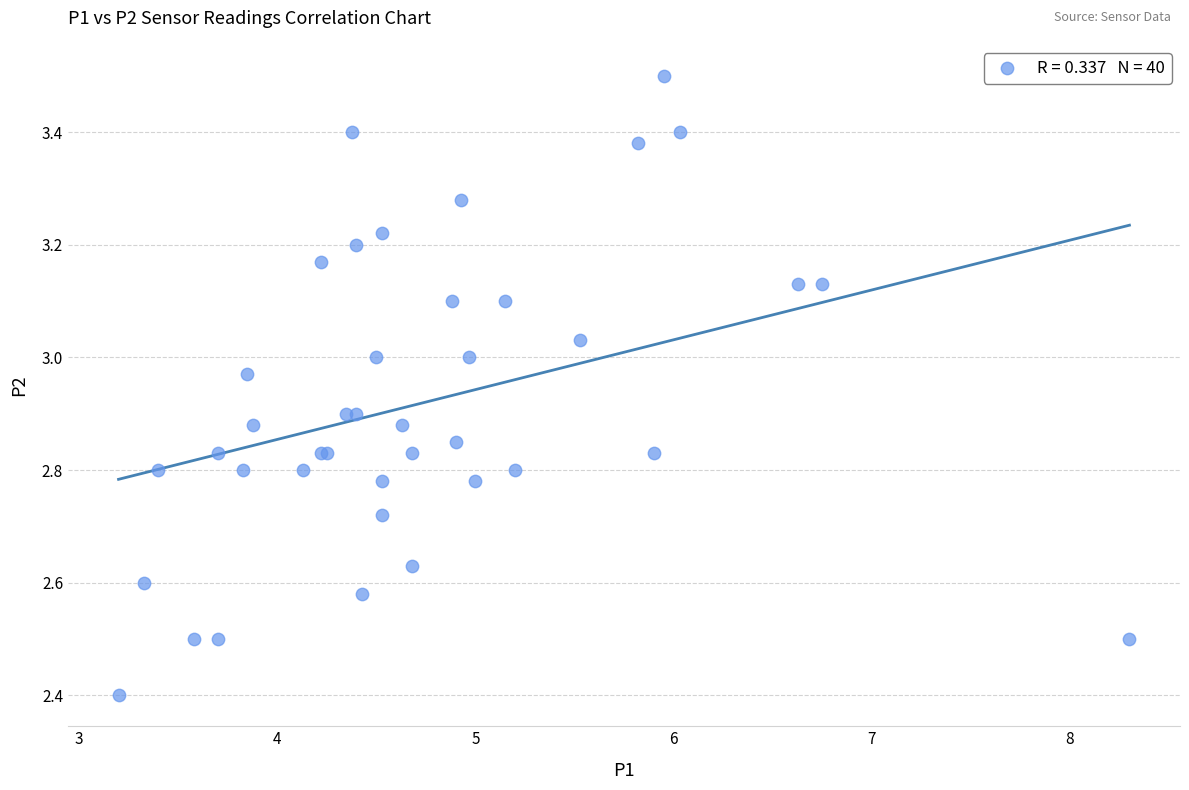

What Y value in the scatter plot is closest to 2?

2.4